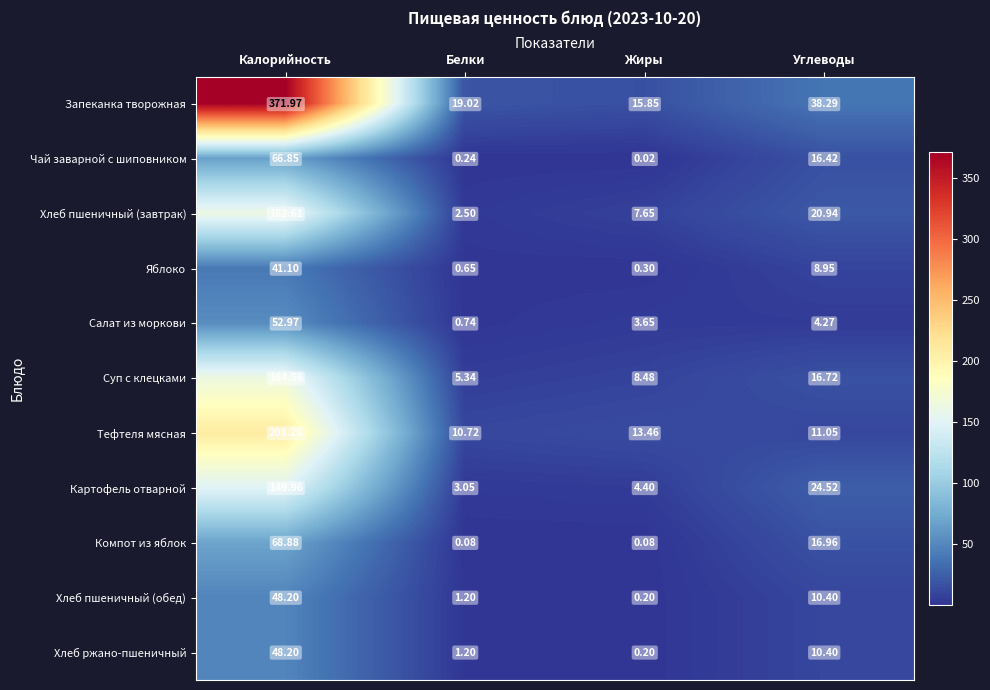

At which label does Яблоко first exceed 8?

Калорийность